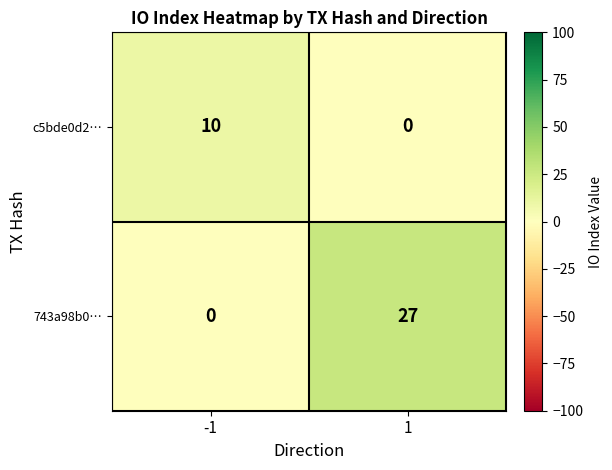

What is the average value of the c5bde0d2… series?

5